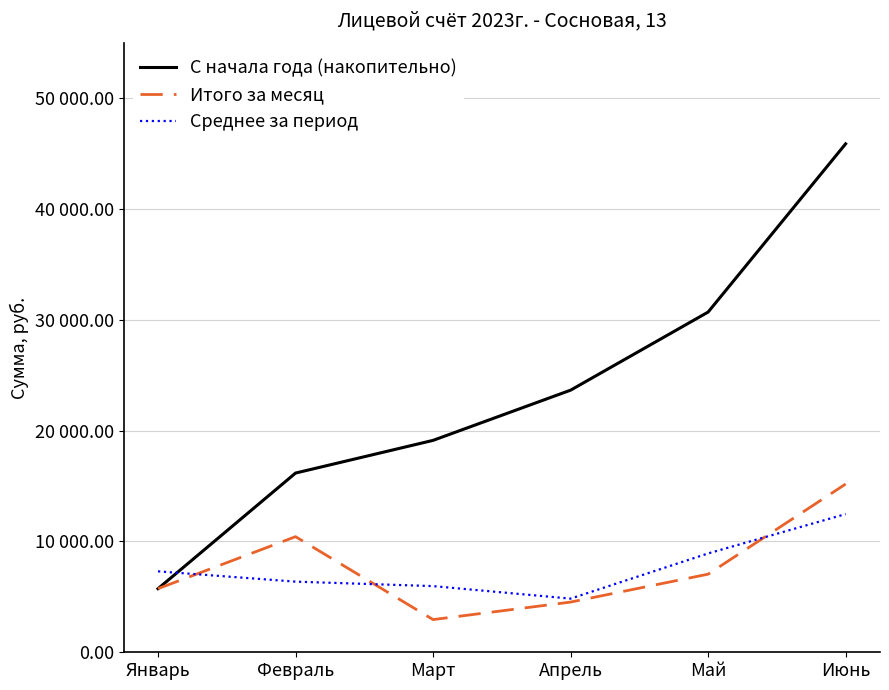

The value of Среднее за период at Апрель is 7964.9. True or false?

False